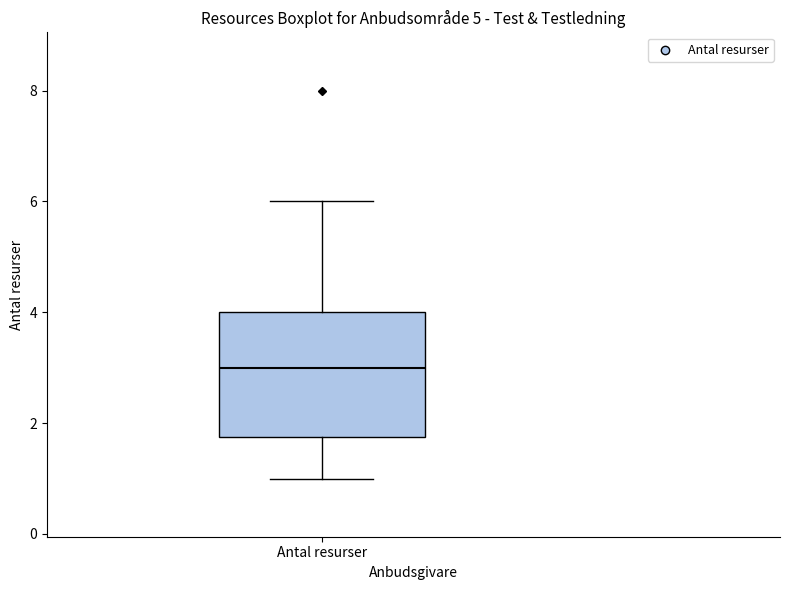

Transcribe this box plot: give where the median line is, the range the box spans, and where the two whiskers end, as read against the y-axis. The values are not printed on the chart, so give them approximately, as read against the axis.

median 3.0, box 1.8 to 4.0, whiskers 1.0 to 6.0